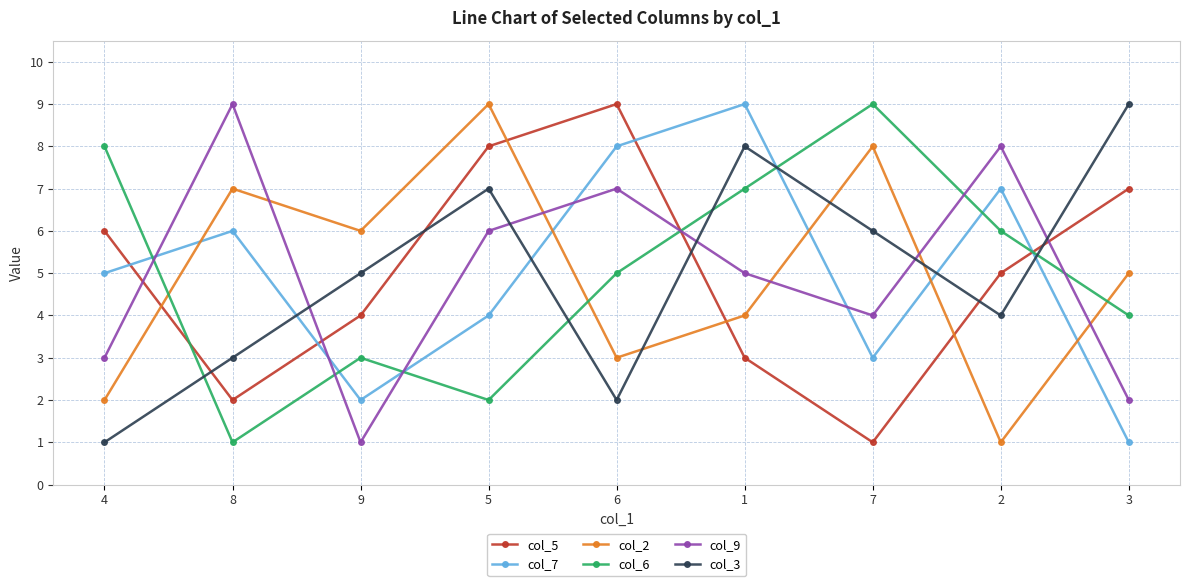

Reading right to left, list all the values displayed in this chart.

col_5: 3=7	2=5	7=1	1=3	6=9	5=8	9=4	8=2	4=6
col_7: 3=1	2=7	7=3	1=9	6=8	5=4	9=2	8=6	4=5
col_2: 3=5	2=1	7=8	1=4	6=3	5=9	9=6	8=7	4=2
col_6: 3=4	2=6	7=9	1=7	6=5	5=2	9=3	8=1	4=8
col_9: 3=2	2=8	7=4	1=5	6=7	5=6	9=1	8=9	4=3
col_3: 3=9	2=4	7=6	1=8	6=2	5=7	9=5	8=3	4=1